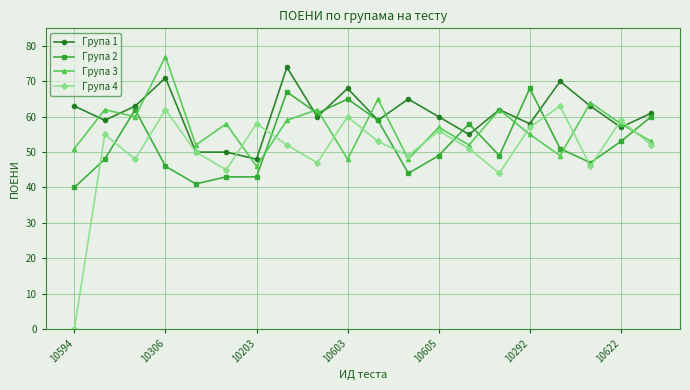

Which series has the largest total across all categories?

Група 1